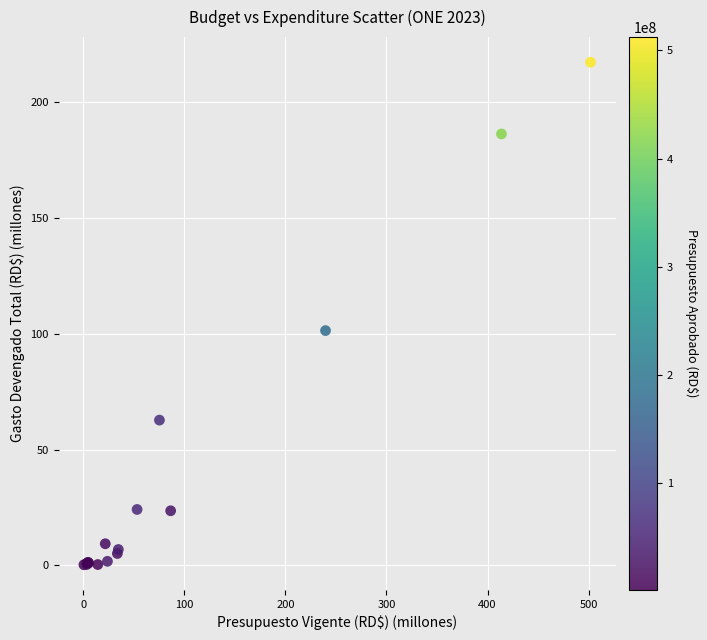

What Y value in the scatter plot is closest to 108?

101.4